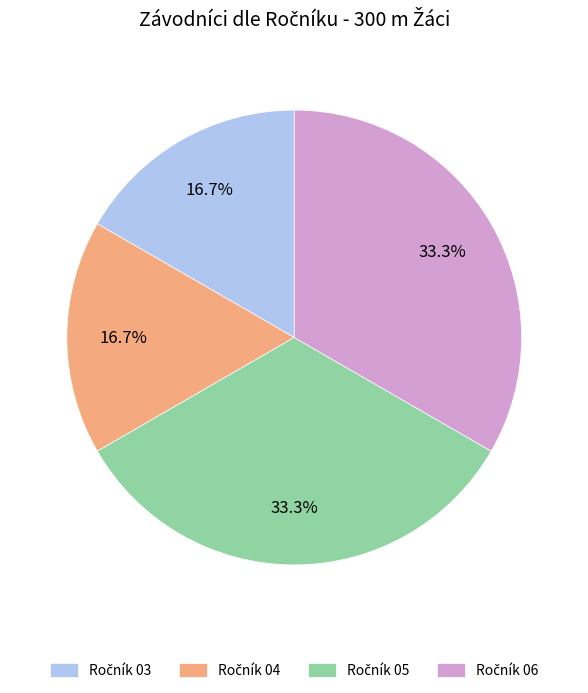

Is there any slice that represents more than half of the pie?

No